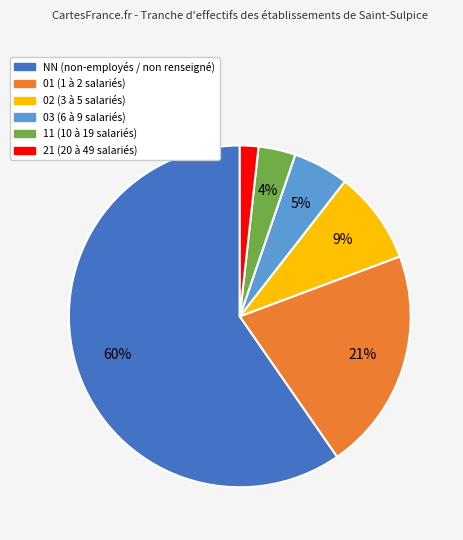

Rank the categories by value from highest to lowest.

NN, 01, 02, 03, 11, 21